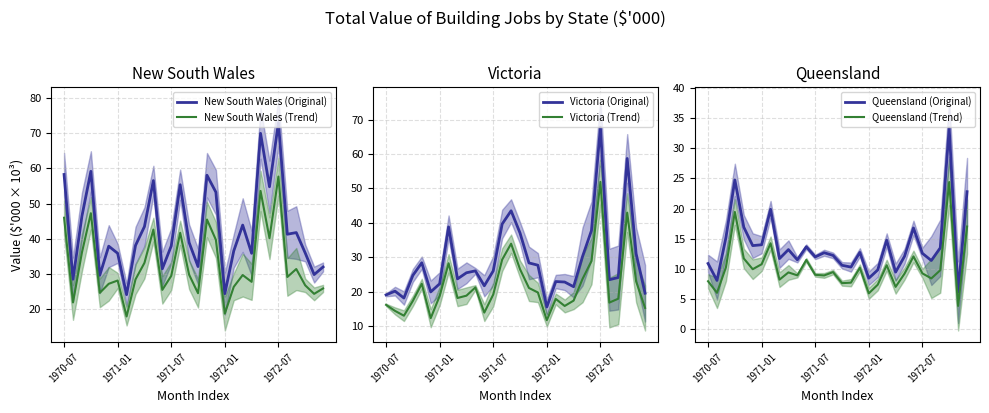

At 13, list the series in order from smallest to largest.

Queensland (Trend), Queensland (Original), Victoria (Trend), Victoria (Original), New South Wales (Trend), New South Wales (Original)